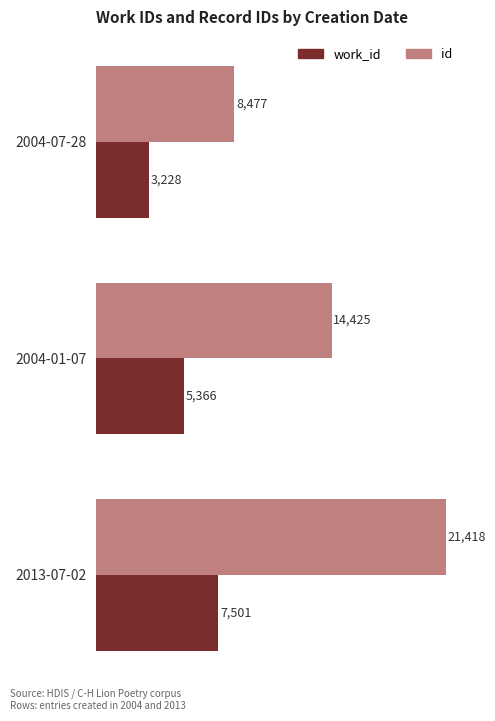

The id series shows 19951 at 2004-01-07. True or false?

False